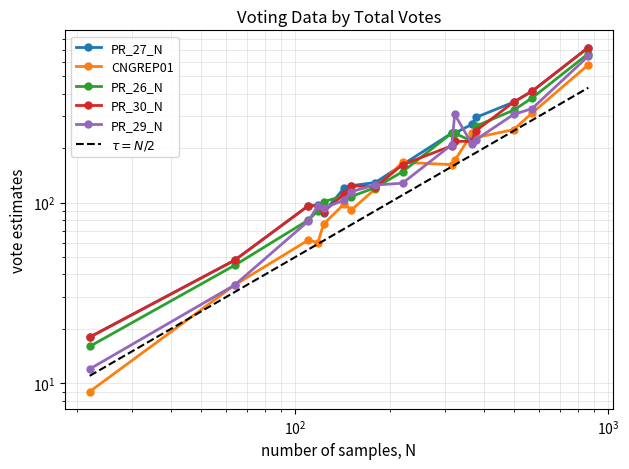

What is the difference between the second highest and second lowest values in the PR_29_N series?

296.0